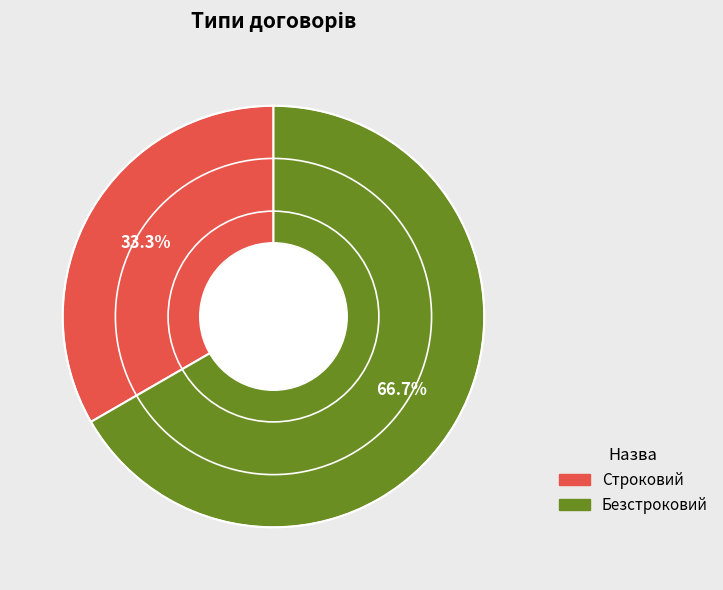

Which slice is the largest?

Безстроковий